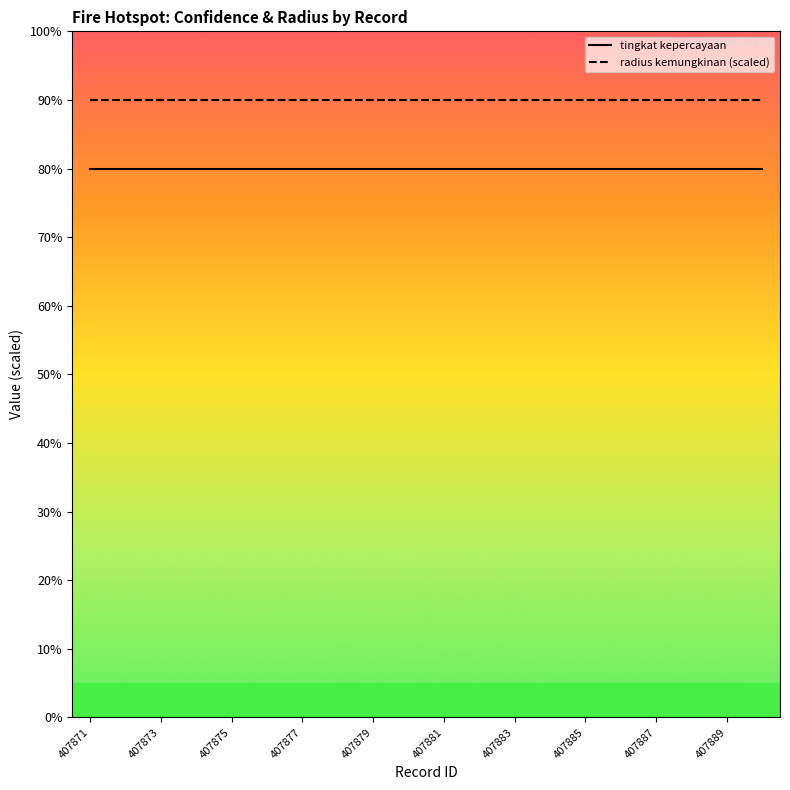

Rank the series by their average value, from highest to lowest.

radius kemungkinan (scaled), tingkat kepercayaan